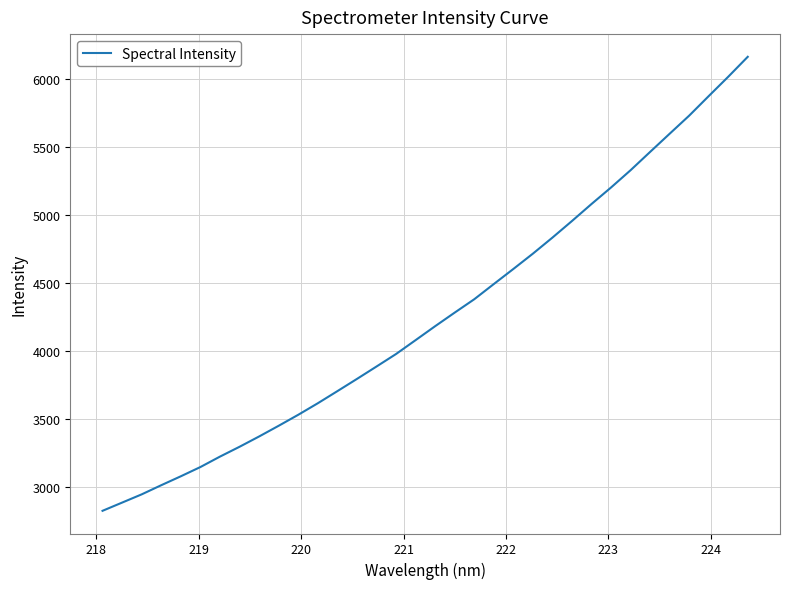

What is the minimum value shown in the chart?

2827.3